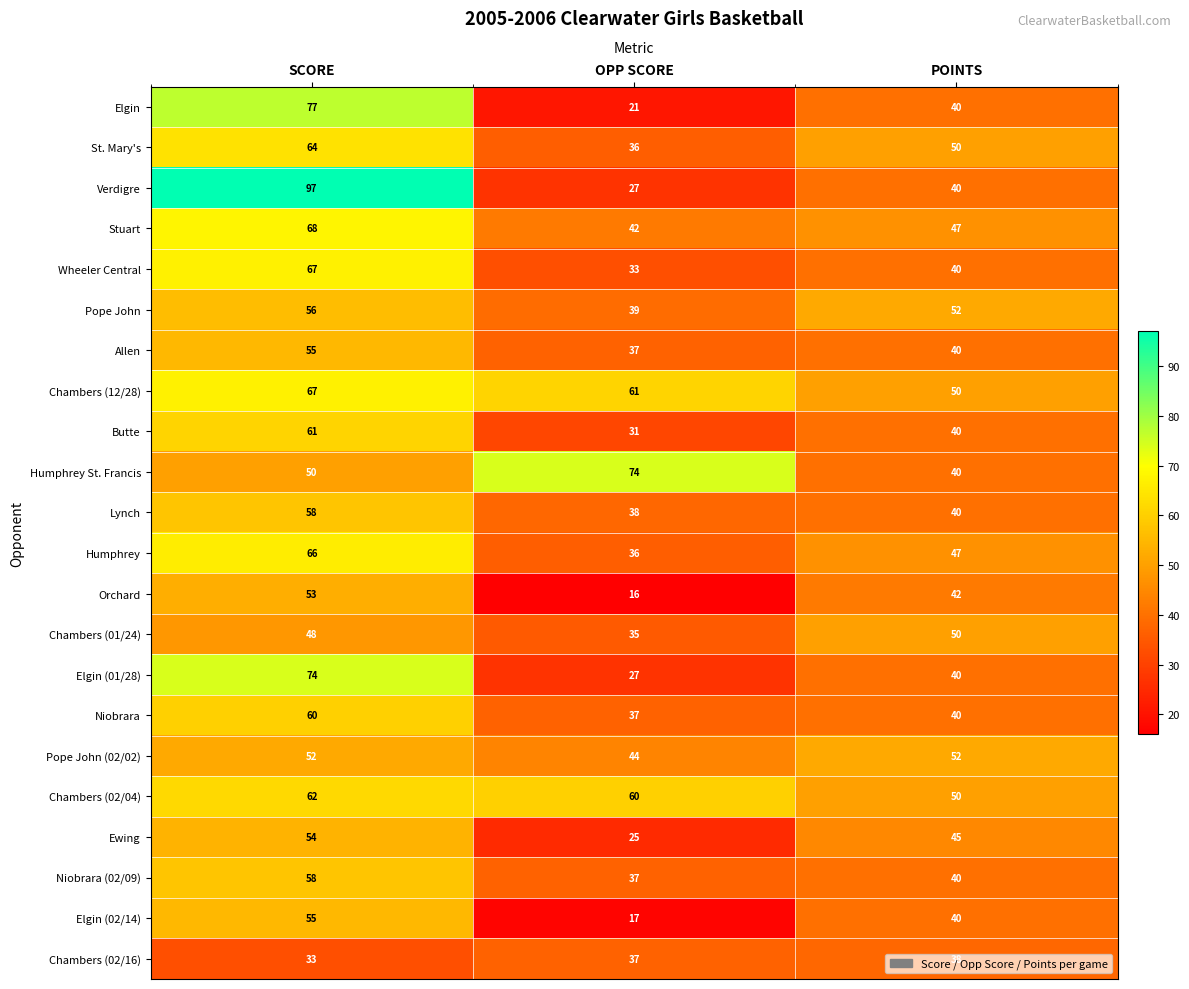

What is the maximum value for Orchard?

53